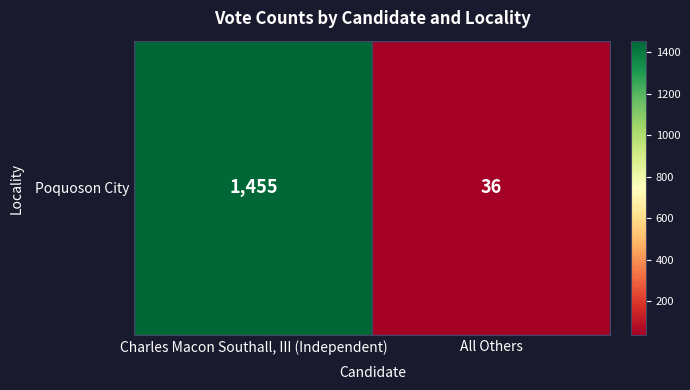

Between All Others and Charles Macon Southall, III (Independent), which is larger?

Charles Macon Southall, III (Independent)